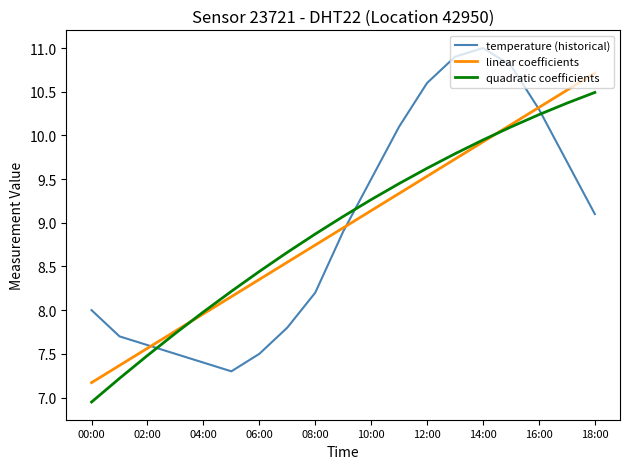

Is this an area chart (filled region under the line)?

No